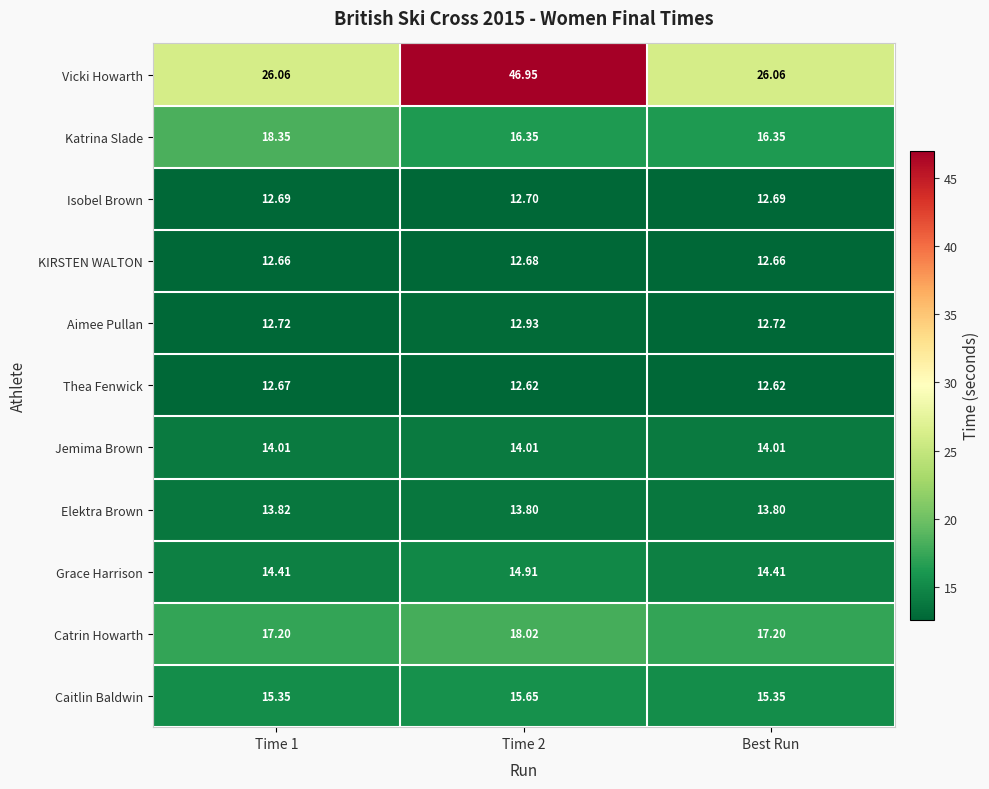

At Best Run, list the series in order from smallest to largest.

Thea Fenwick, KIRSTEN WALTON, Isobel Brown, Aimee Pullan, Elektra Brown, Jemima Brown, Grace Harrison, Caitlin Baldwin, Katrina Slade, Catrin Howarth, Vicki Howarth